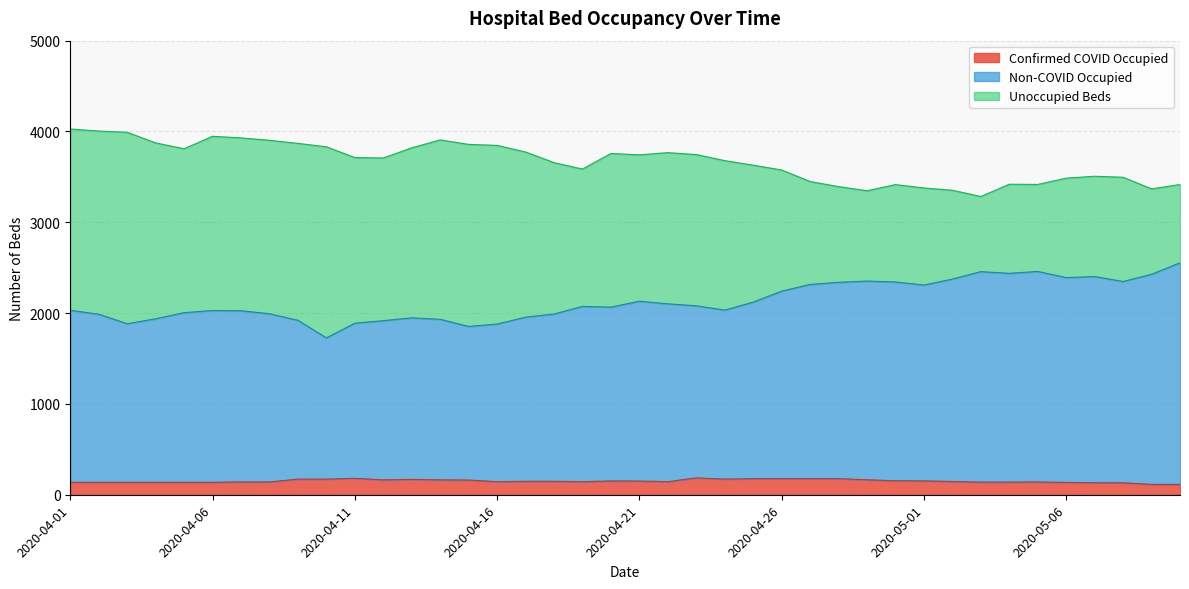

What is the lowest value of the Confirmed COVID Occupied series?

114